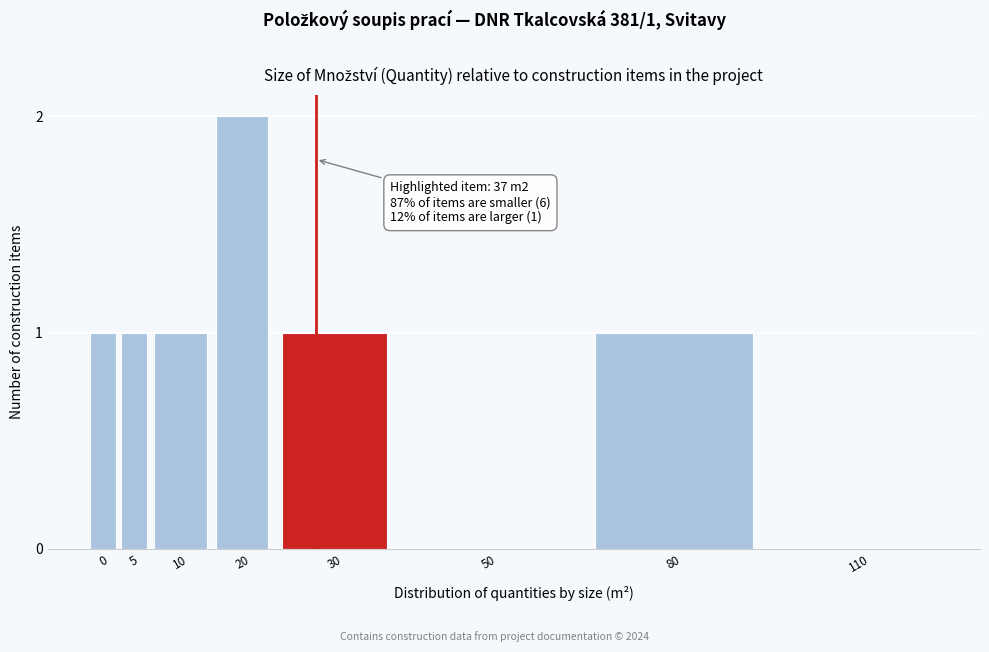

Reading right to left, extract all data points from this chart.

110=0	80=1	50=0	30=1	20=2	10=1	5=1	0=1